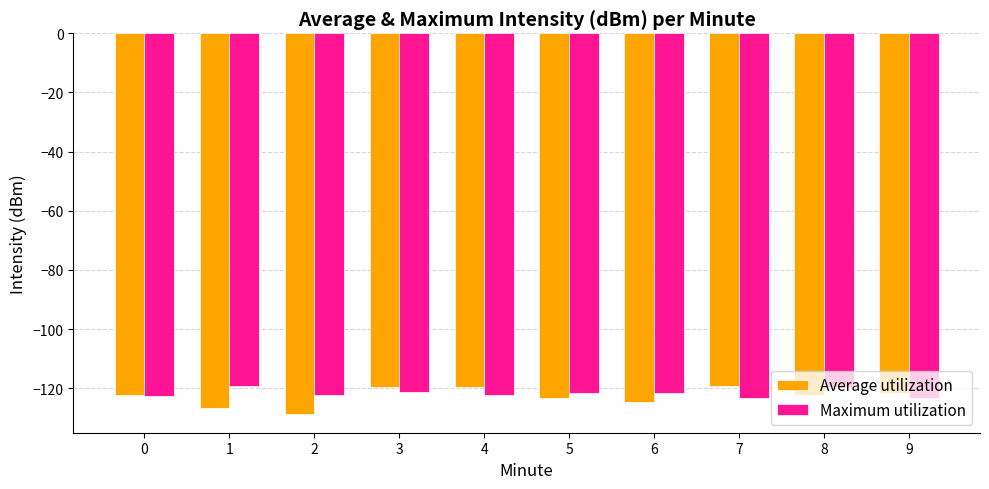

What is the total value across all series at 8?

-241.9